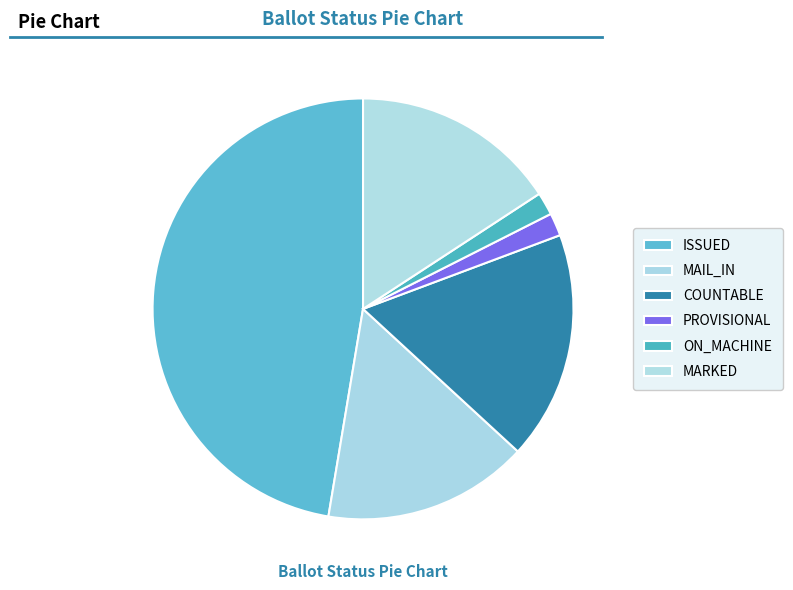

Between ON_MACHINE and COUNTABLE, which is larger?

COUNTABLE